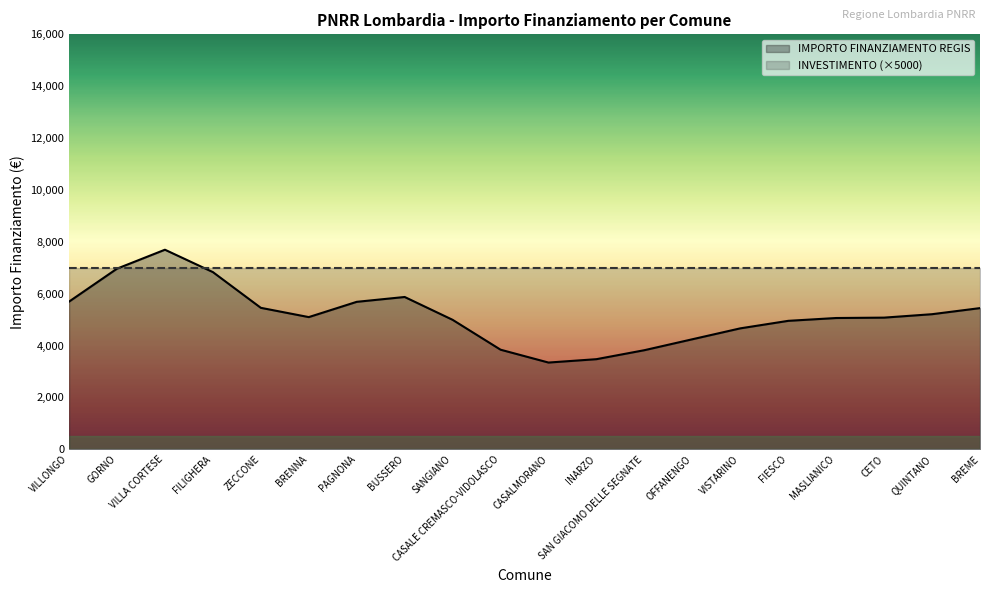

Which series has the largest total across all categories?

INVESTIMENTO (×5000)